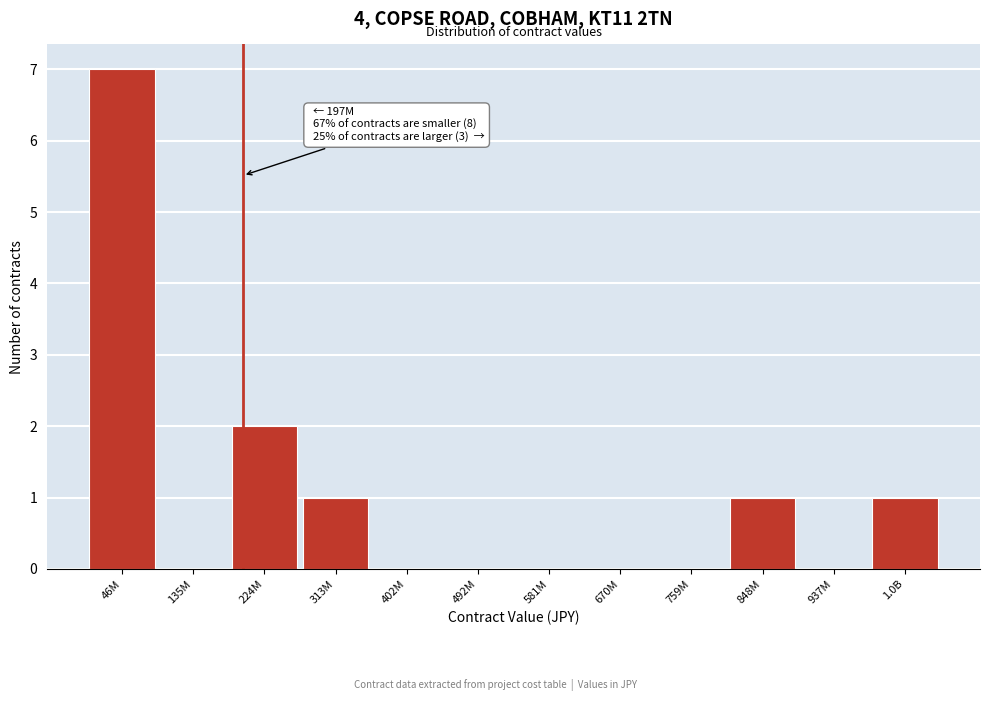

Reading left to right, what are all the values shown in this chart?

46M=7	135M=0	224M=2	313M=1	402M=0	492M=0	581M=0	670M=0	759M=0	848M=1	937M=0	1.0B=1